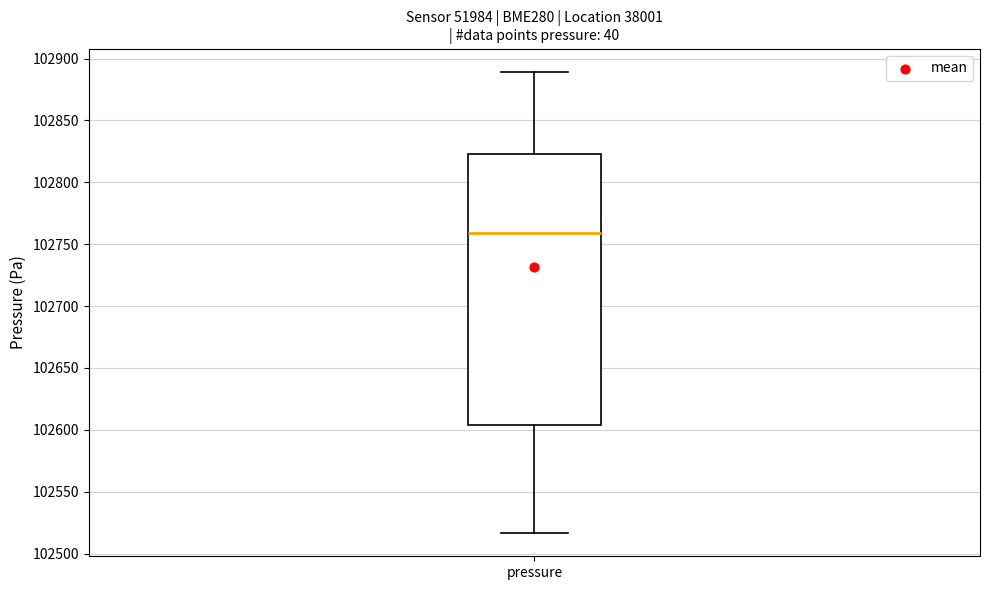

Read this box plot against the y-axis: the position of the median line, the range covered by the box, and the ends of both whiskers. The values are not printed on the chart, so give them approximately, as read against the axis.

median 102760, box 102605 to 102825, whiskers 102515 to 102890